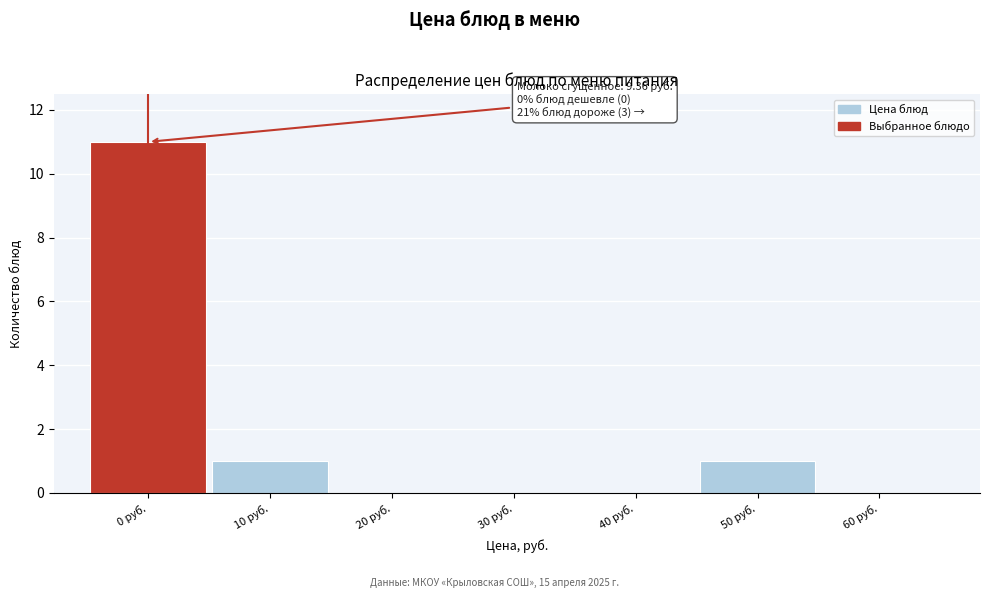

Reading left to right, what are all the values shown in this chart?

0 руб.=11	10 руб.=1	20 руб.=0	30 руб.=0	40 руб.=0	50 руб.=1	60 руб.=0